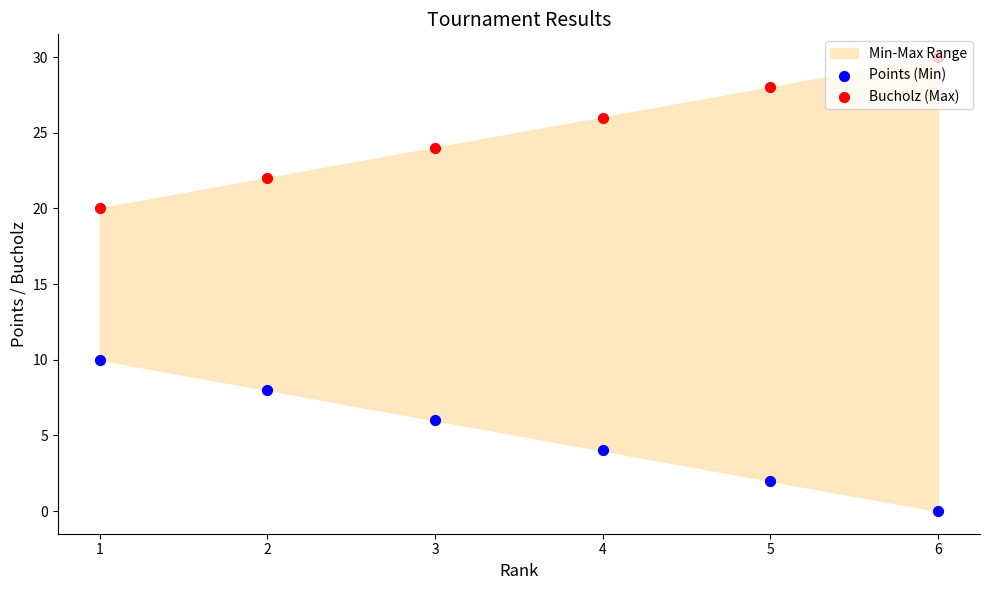

Is the value of Points (Min) at 6 greater than the value of Bucholz (Max) at 2?

No